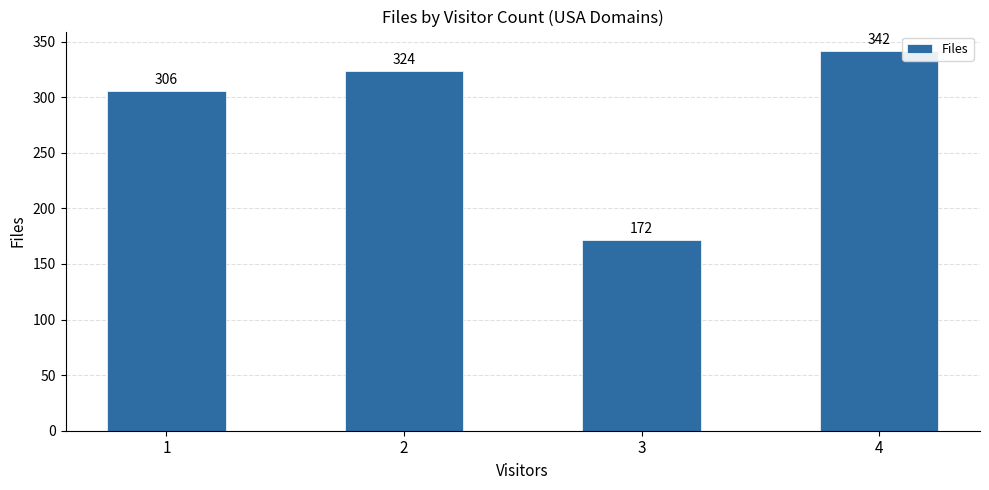

What is the sum of all values?

1144